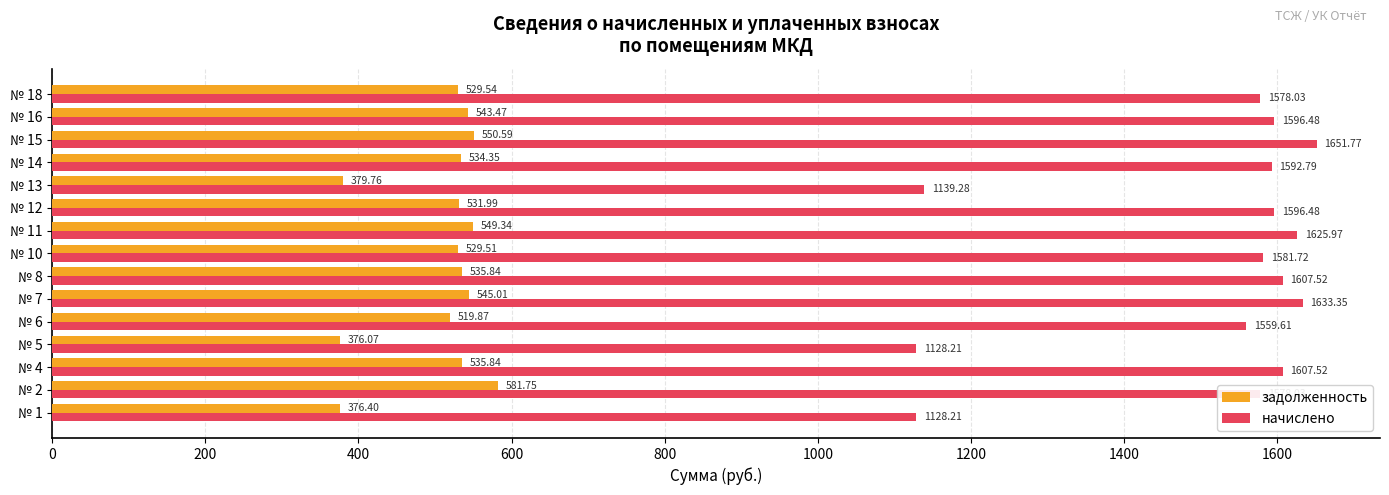

Is the value of начислено at № 11 greater than the value of задолженность at № 4?

Yes